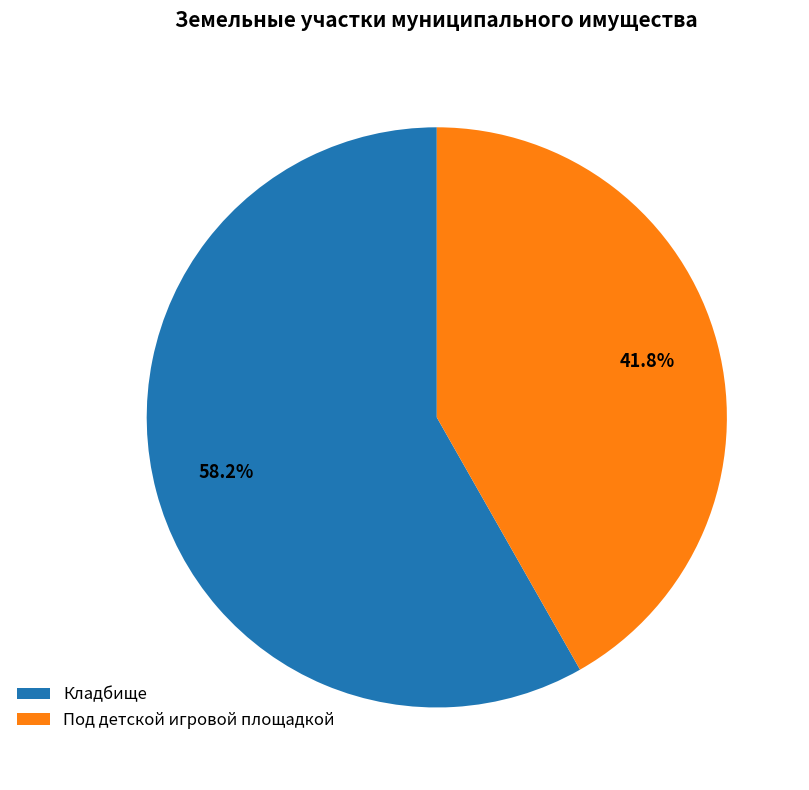

Between Кладбище and Под детской игровой площадкой, which is larger?

Кладбище